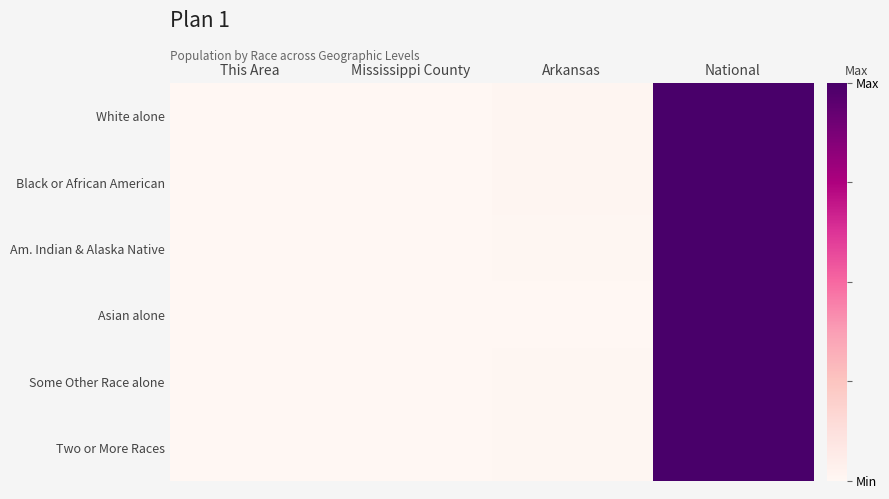

How many categories are shown in the chart?

4